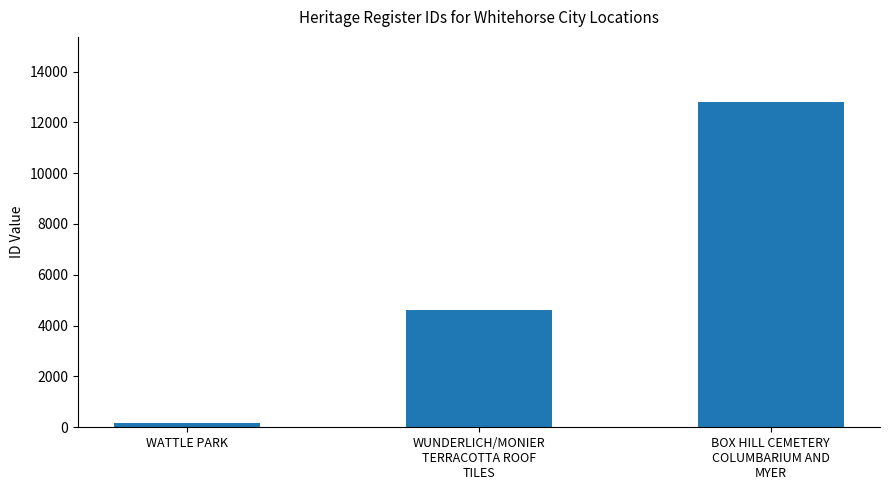

List the labels in order of value, largest first.

BOX HILL CEMETERY
COLUMBARIUM AND
MYER, WUNDERLICH/MONIER
TERRACOTTA ROOF
TILES, WATTLE PARK